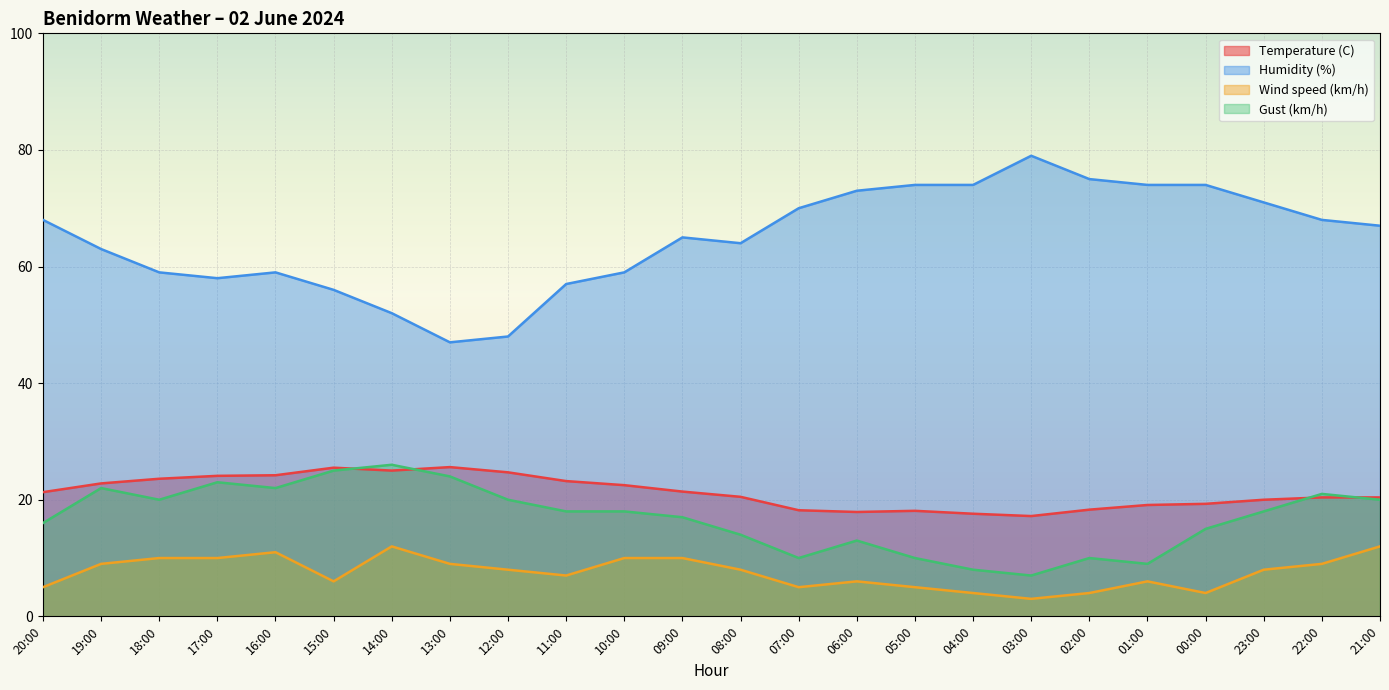

Read the Temperature (C) value at 12:00.

24.7